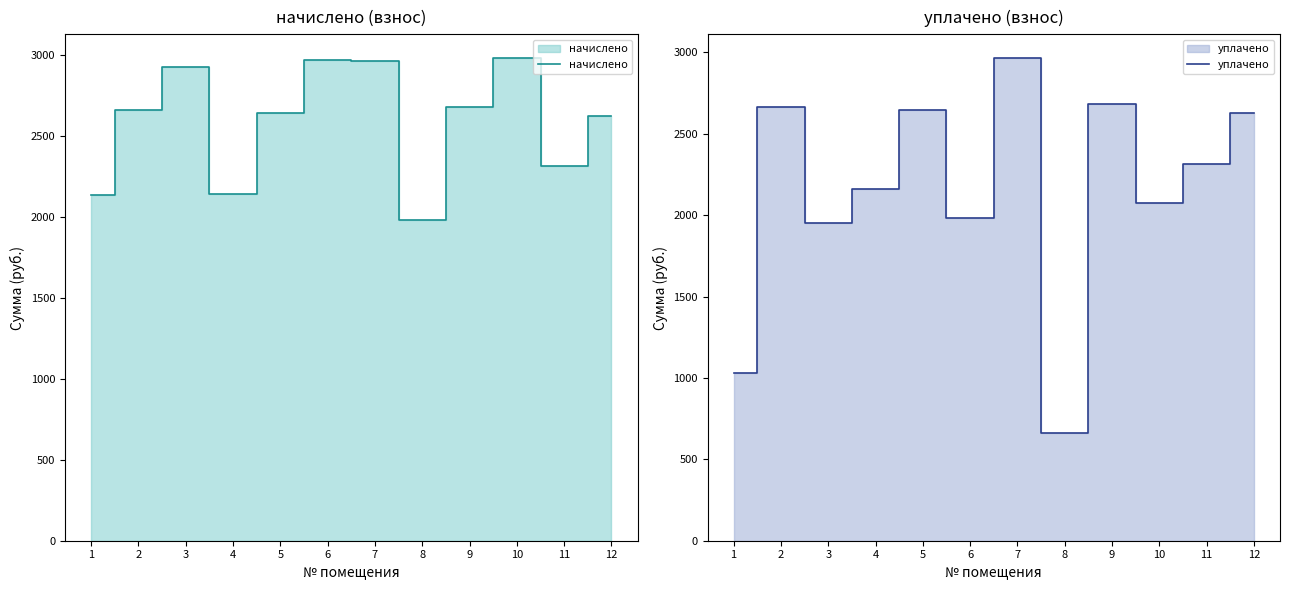

In уплачено, how many points are lower than both neighbors (excluding endpoints)?

4